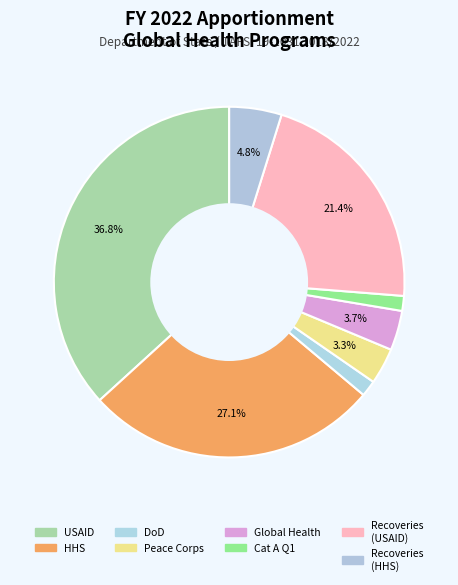

Count the number of slices in the pie.

8